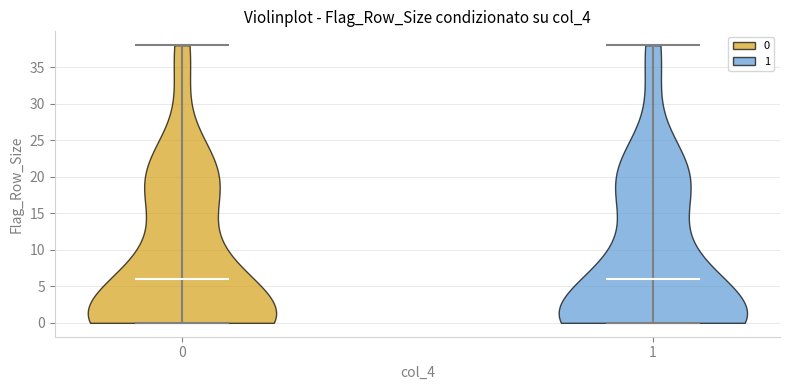

Reading left to right, read every violin against the y-axis: where its median line is, and the lowest and highest points it reaches. The values are not printed on the chart, so give them approximately, as read against the axis.

0: median line 6, lowest point 0, highest point 38
1: median line 6, lowest point 0, highest point 38